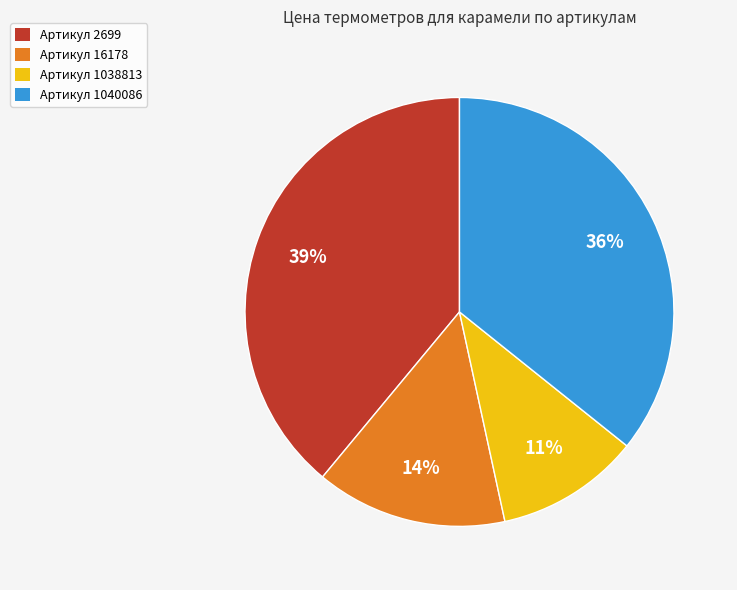

To the nearest percent, what is the difference between the largest and smallest slice percentages?

28%